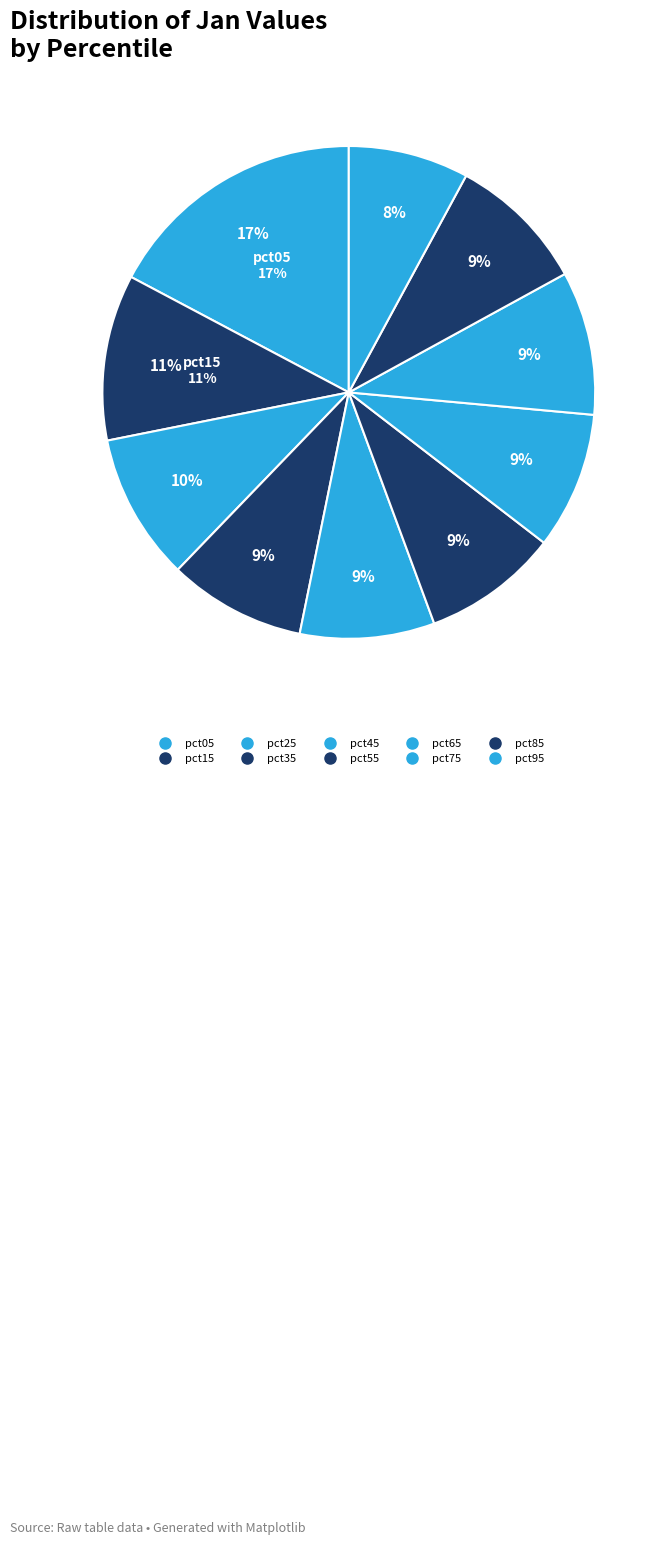

What portion of the pie excludes pct15?

89.1%